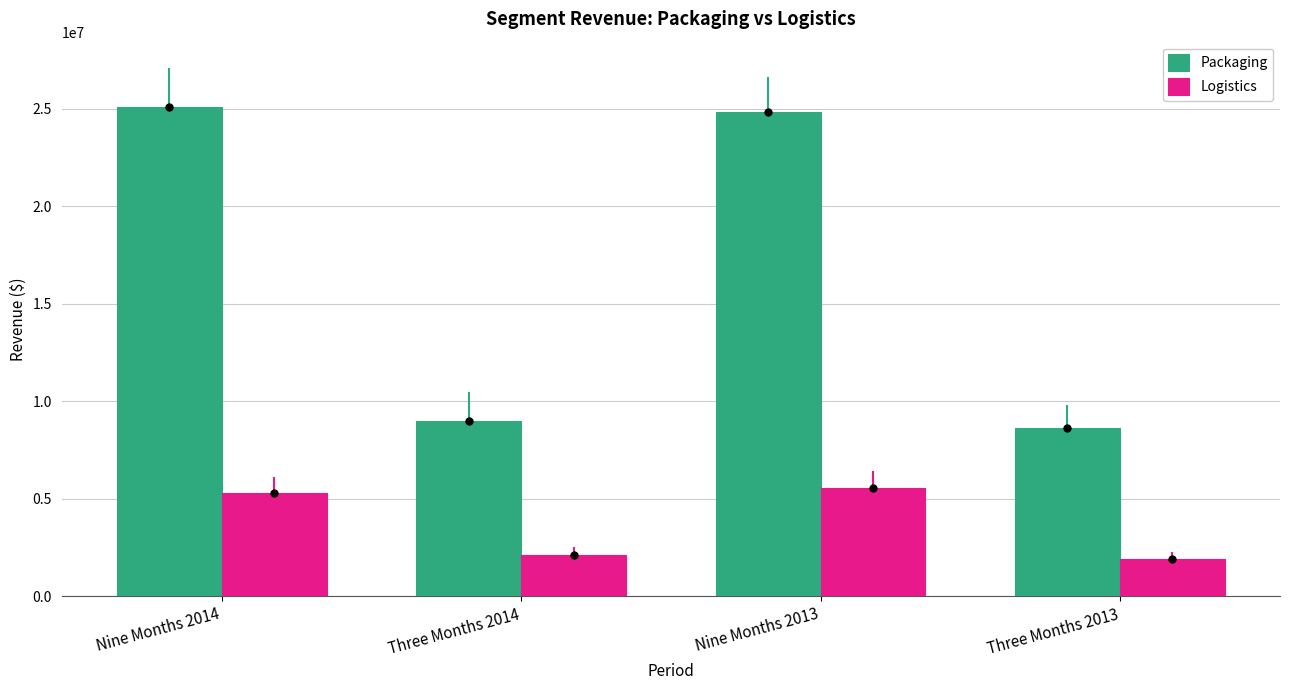

Reading right to left, list all the values displayed in this chart.

Packaging: Three Months 2013=8610540	Nine Months 2013=24814637	Three Months 2014=8997294	Nine Months 2014=25085447
Logistics: Three Months 2013=1922000	Nine Months 2013=5545734	Three Months 2014=2107246	Nine Months 2014=5326002